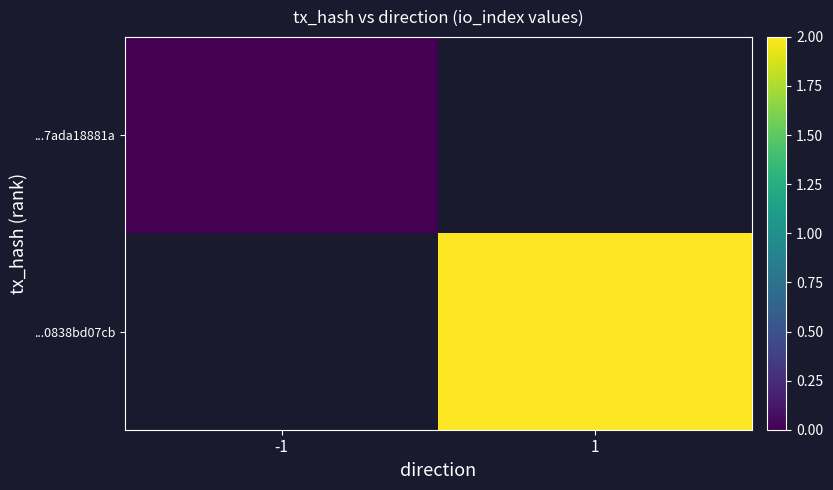

Which label corresponds to the smallest value in the chart?

-1